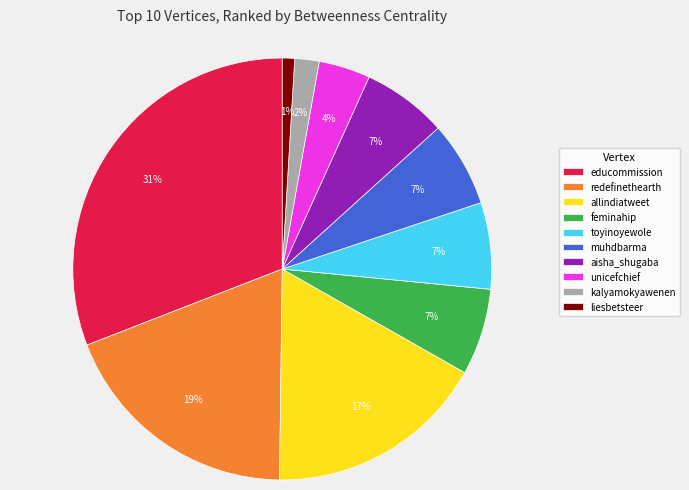

To the nearest percent, what percentage of the pie is redefinethearth?

19%